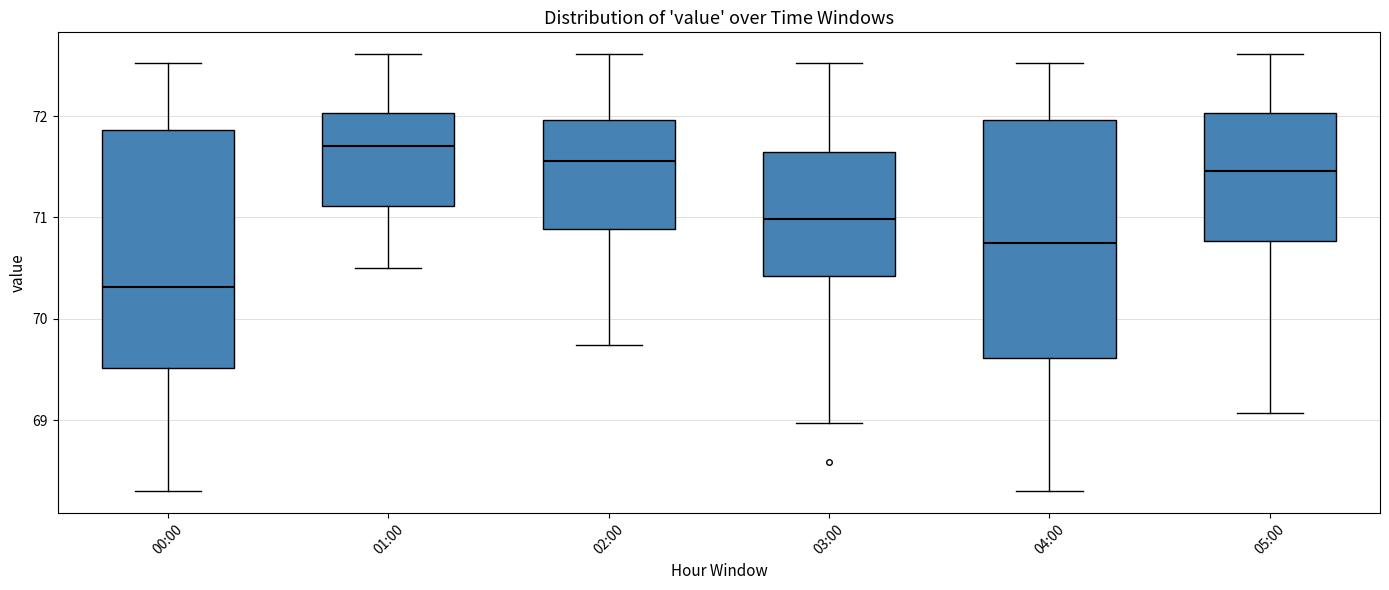

Reading left to right, read every box against the y-axis: the position of its median line, the range the box covers, and the ends of its whiskers. The values are not printed on the chart, so give them approximately, as read against the axis.

00:00: median 70.3, box 69.5 to 71.9, whiskers 68.3 to 72.5
01:00: median 71.7, box 71.1 to 72.0, whiskers 70.5 to 72.6
02:00: median 71.6, box 70.9 to 72.0, whiskers 69.7 to 72.6
03:00: median 71.0, box 70.4 to 71.7, whiskers 69.0 to 72.5
04:00: median 70.7, box 69.6 to 72.0, whiskers 68.3 to 72.5
05:00: median 71.5, box 70.8 to 72.0, whiskers 69.1 to 72.6